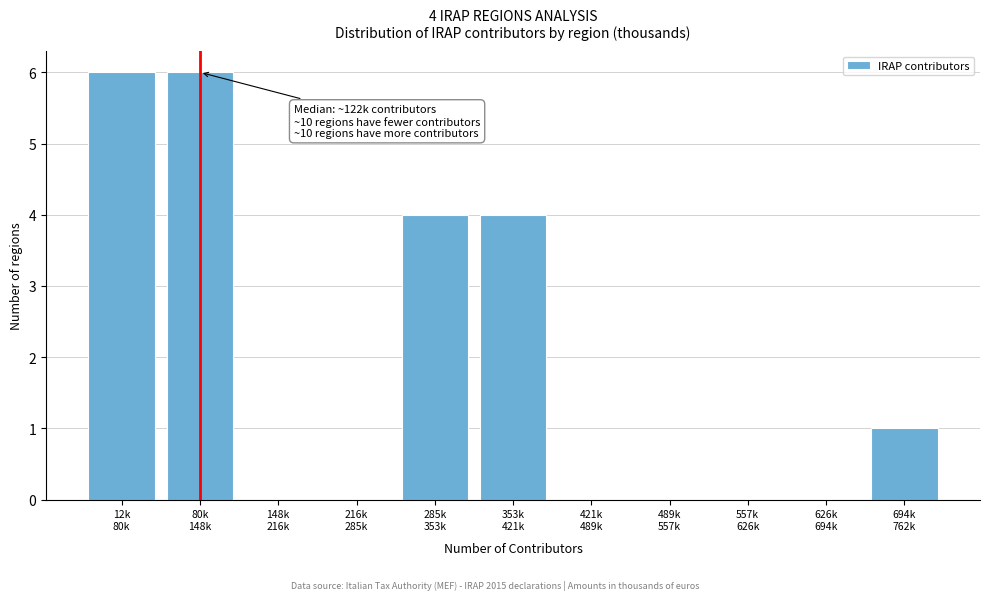

What is the sum of all values?

21